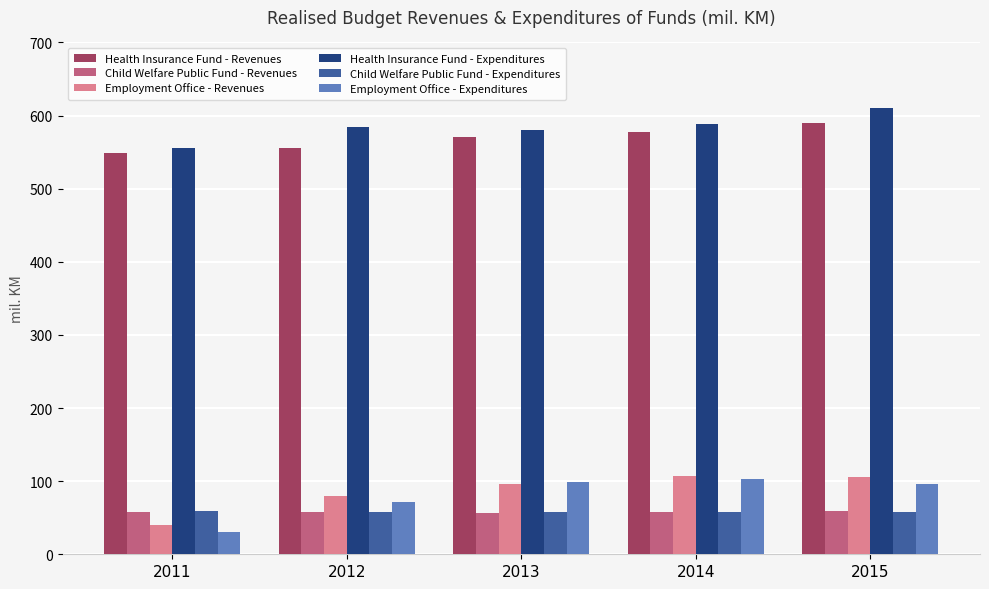

What are all the series names shown in the legend?

Health Insurance Fund - Revenues, Child Welfare Public Fund - Revenues, Employment Office - Revenues, Health Insurance Fund - Expenditures, Child Welfare Public Fund - Expenditures, Employment Office - Expenditures